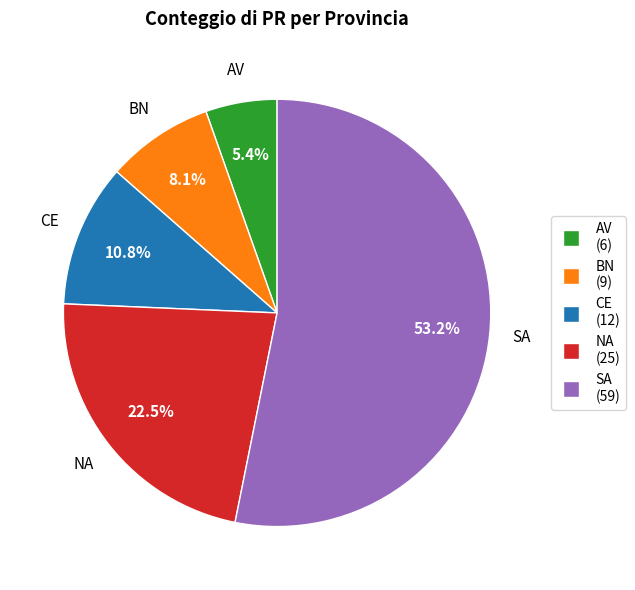

To the nearest percent, what percentage of the pie is CE?

11%